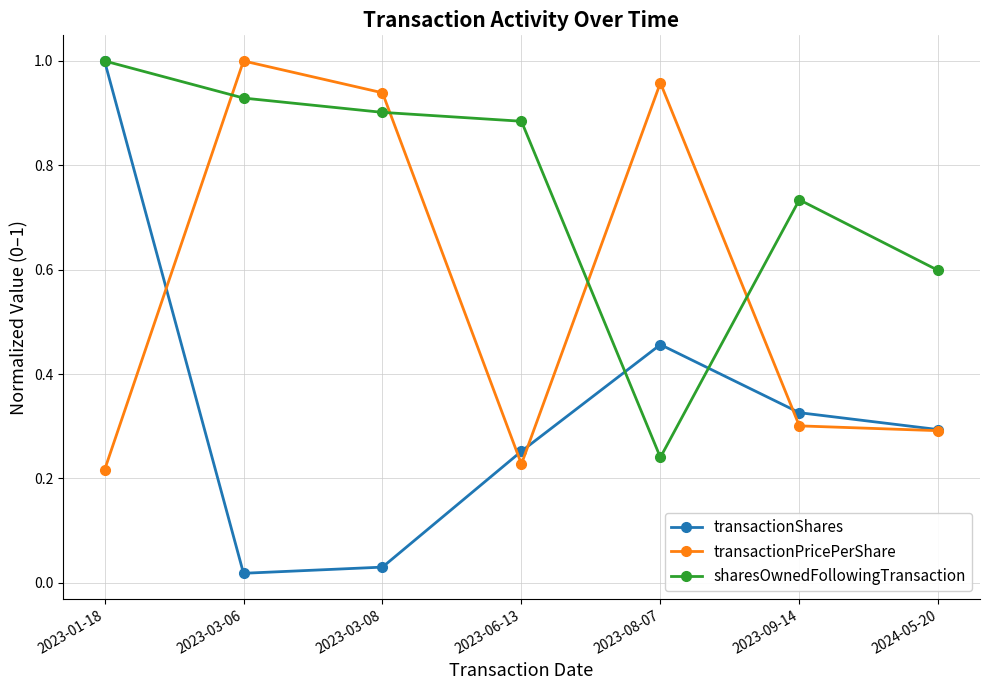

What is the label of the 4th point from the right?

2023-06-13